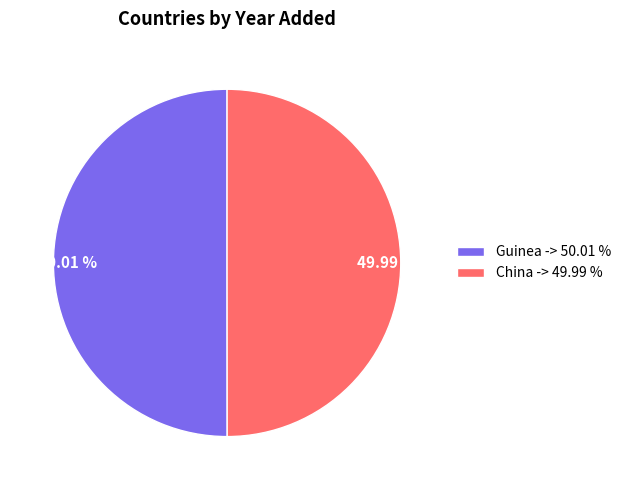

To the nearest percent, what is the average slice percentage?

50%